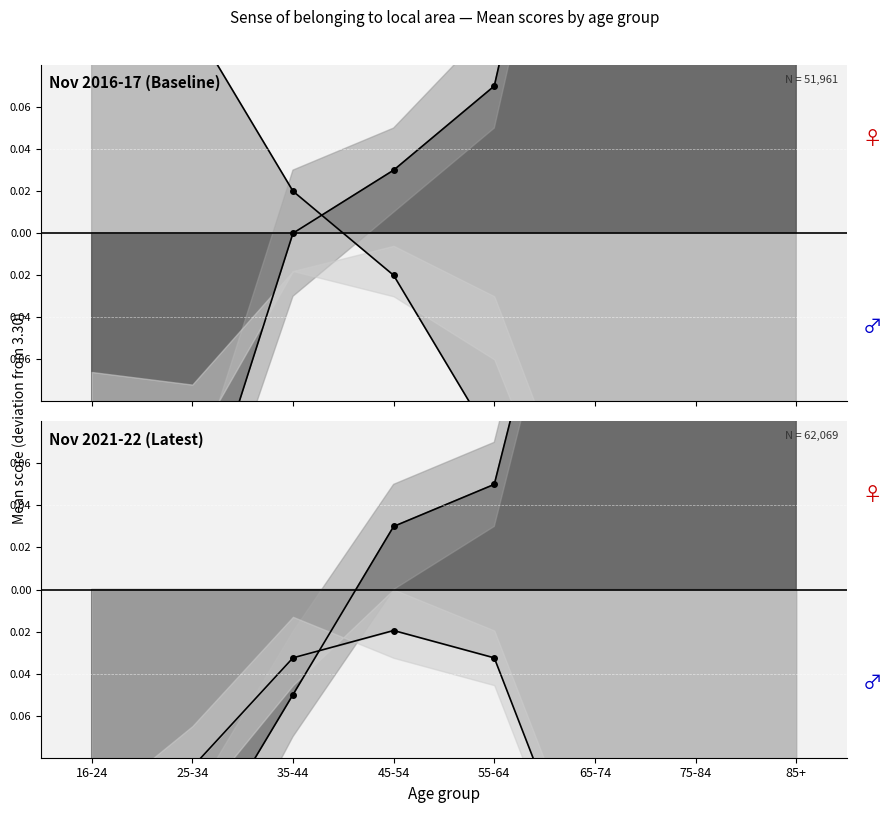

Between which two adjacent categories do Male line and Female line first intersect?

35-44 and 45-54